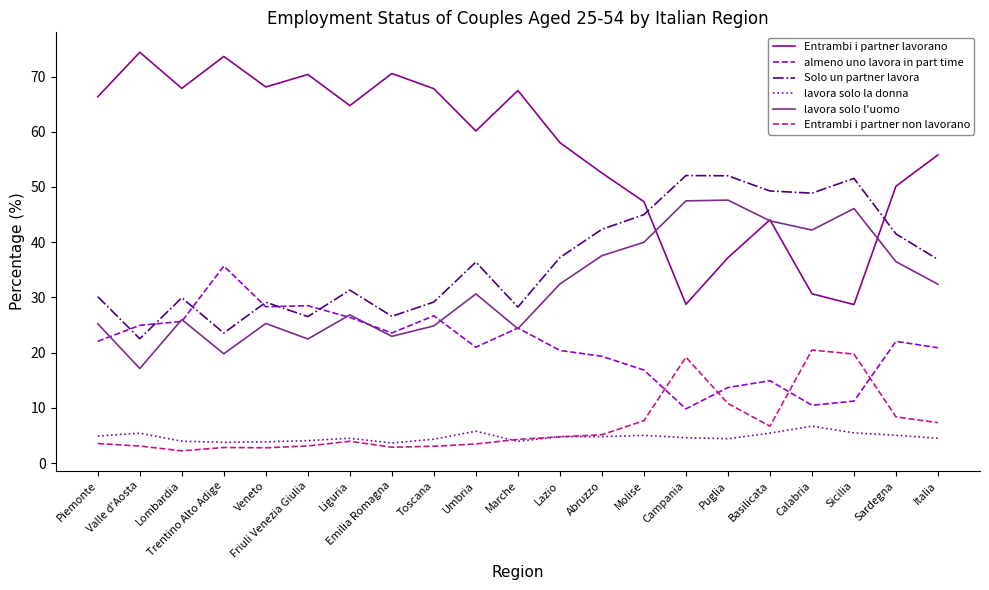

True or false: lavora solo la donna and almeno uno lavora in part time cross at least once.

False